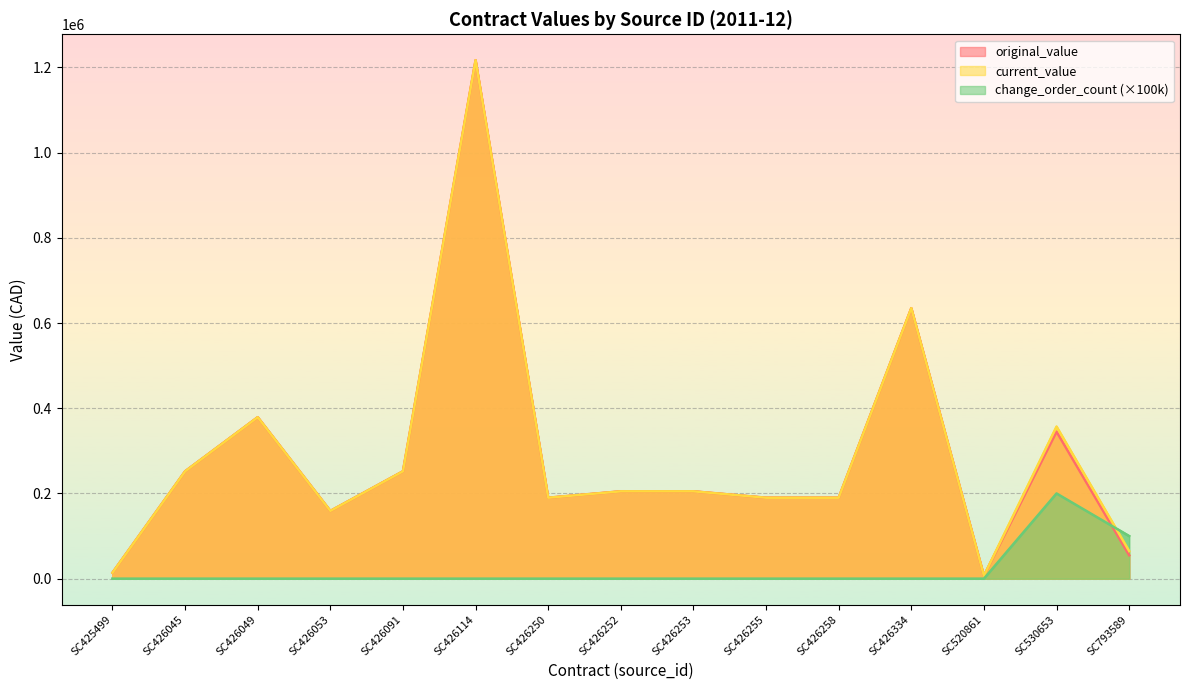

True or false: original_value has a value of 345612.0 at SC426253.

False